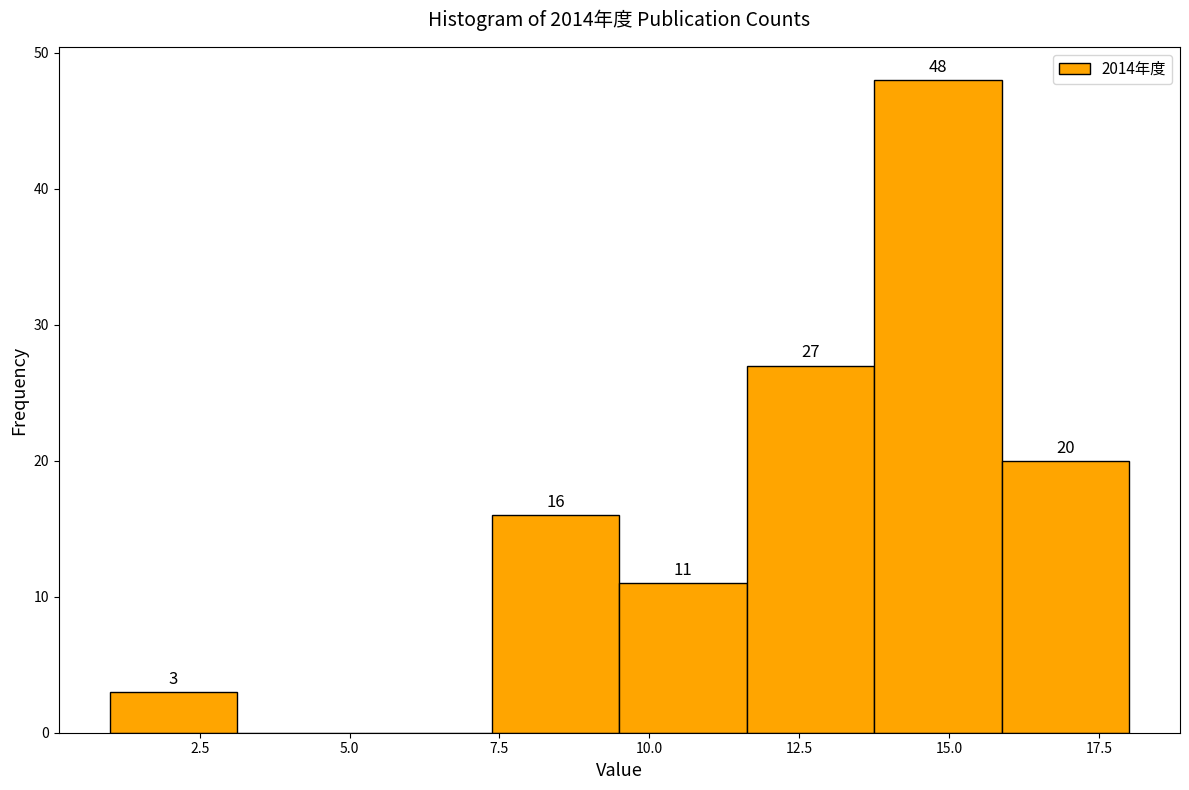

Which range on the x-axis has the tallest bar?

14.0 to 16.0